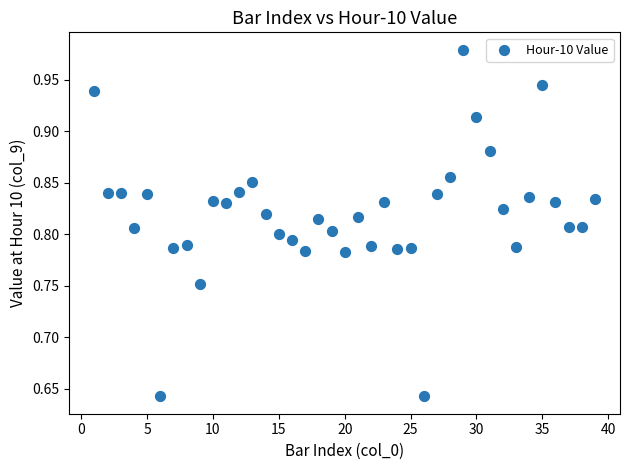

What is the range of Y values (max minus min)?

0.3